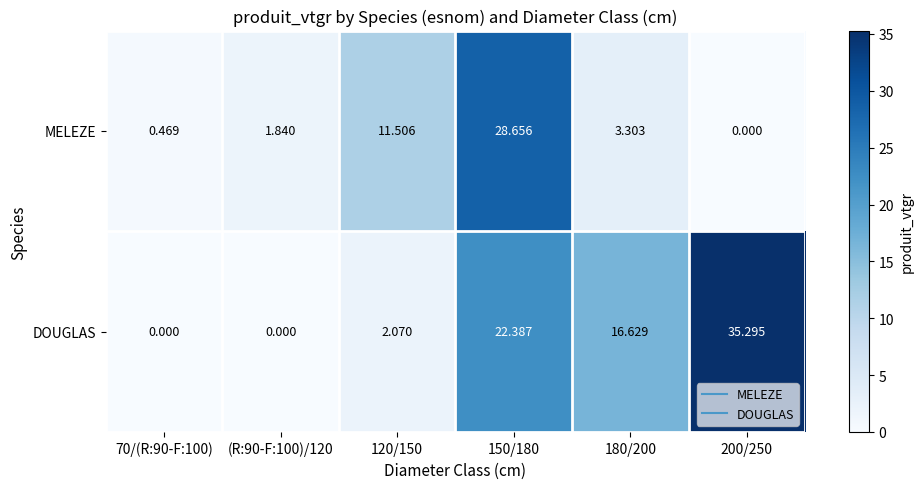

Rank the series at 200/250 from lowest to highest value.

MELEZE, DOUGLAS